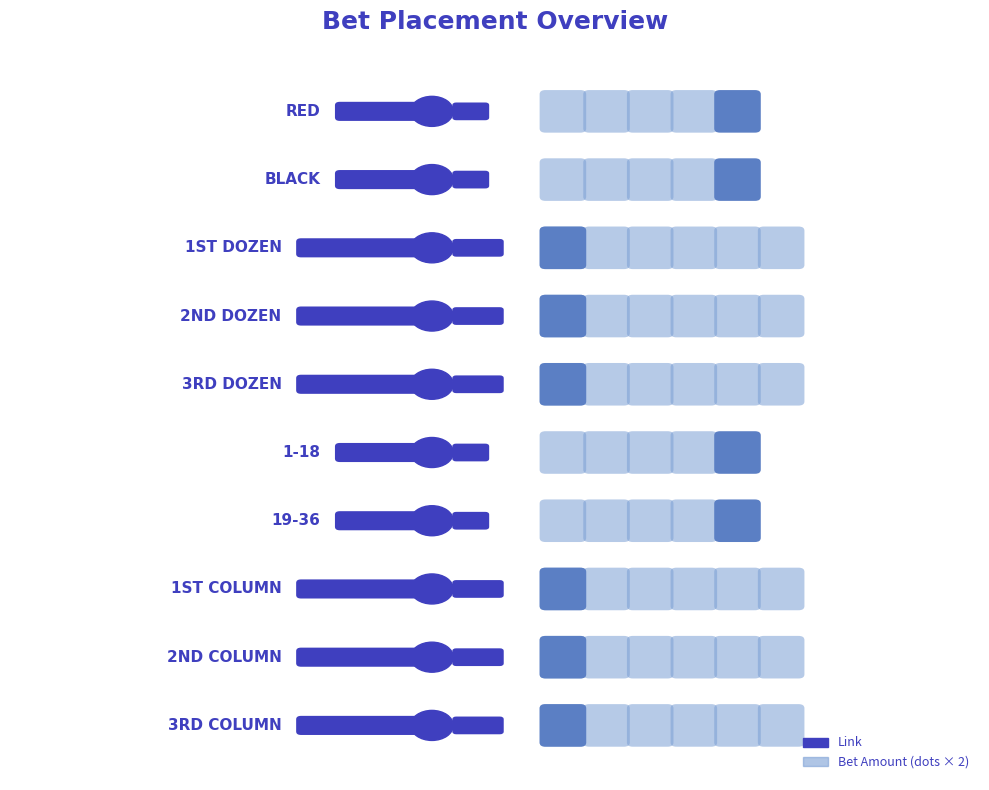

What position from the left is 3rd Column?

10